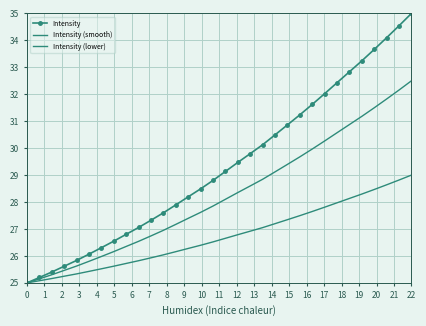

How many series are shown in this chart?

3